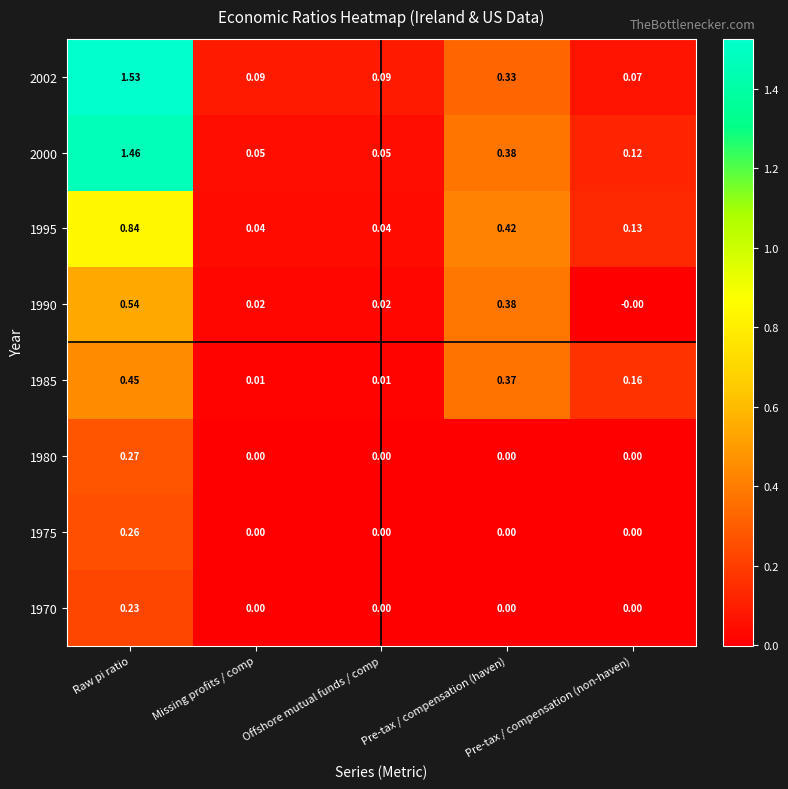

Is the value of 1970 at Missing profits / comp greater than the value of 1995 at Raw pi ratio?

No